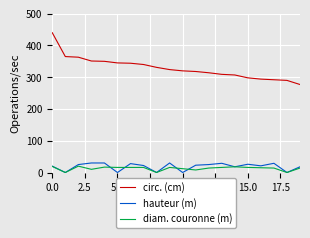

True or false: hauteur (m) and circ. (cm) cross at least once.

False